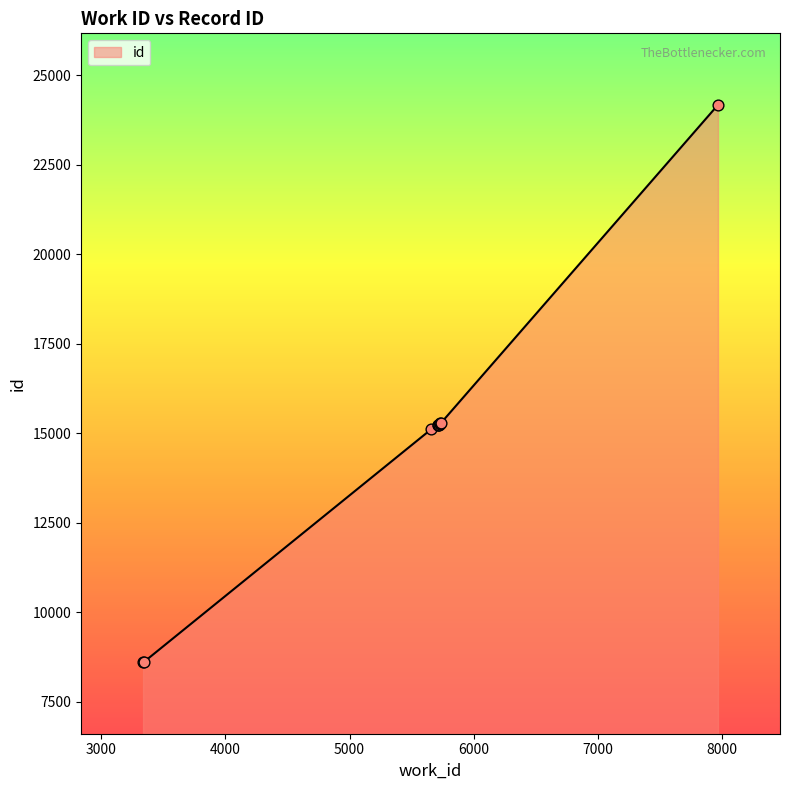

What is the minimum value shown in the chart?

8607